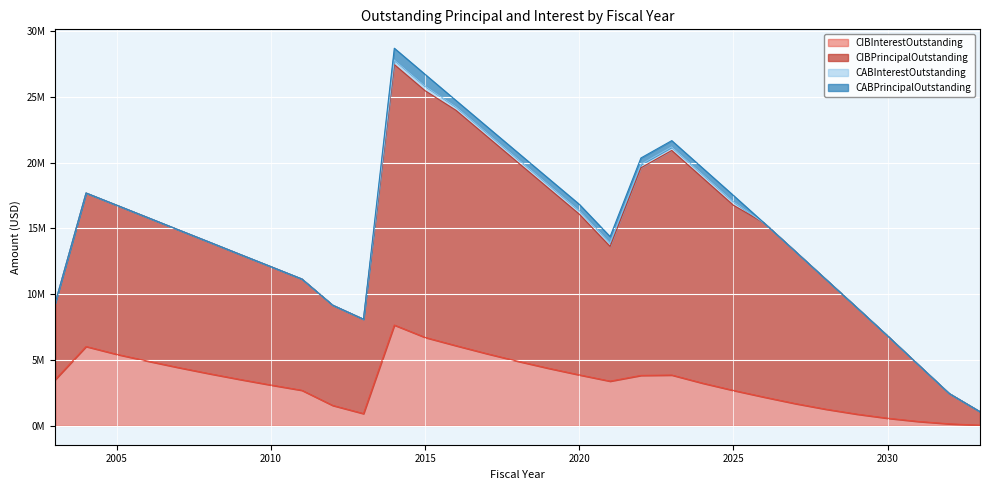

What is the value of the CIBPrincipalOutstanding point at the 16th from the left?

20778771.5